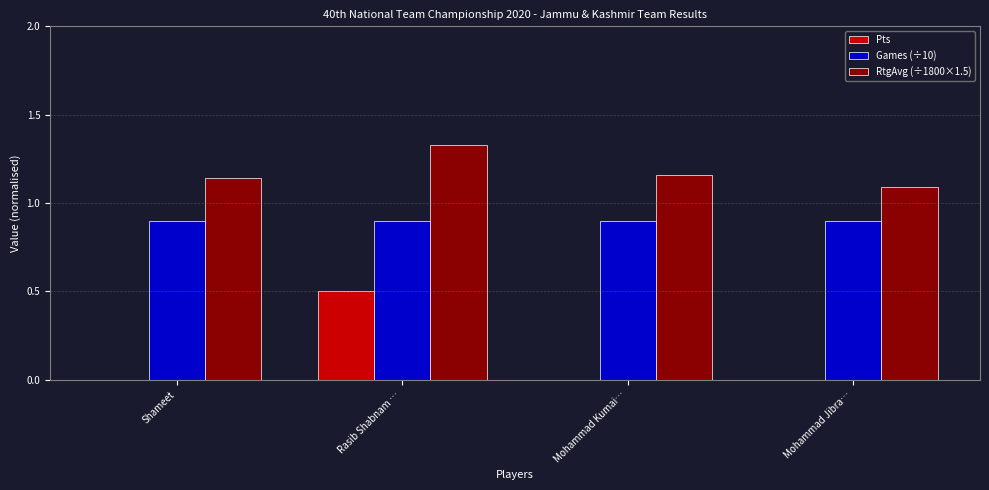

What is the maximum value for Games (÷10)?

0.9